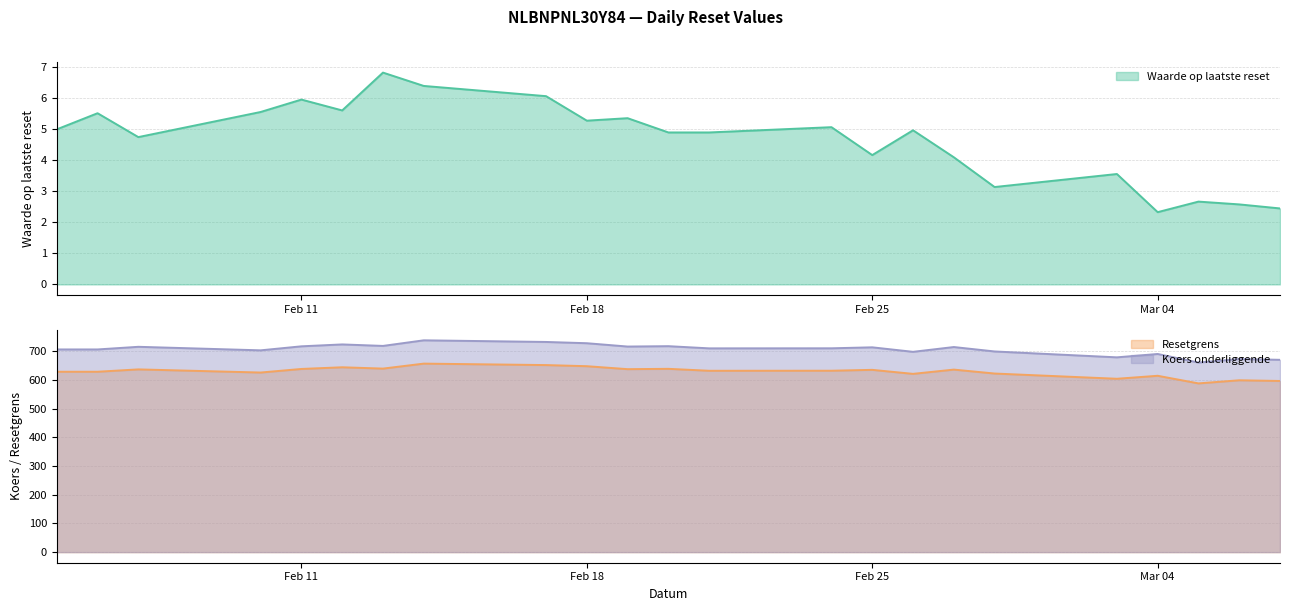

True or false: Resetgrens and Koers onderliggende intersect in this chart.

False